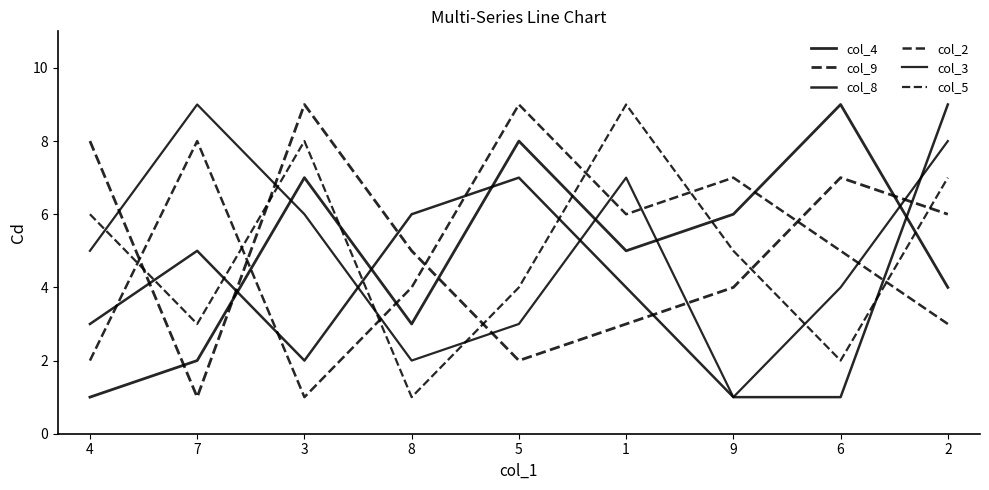

What is the value of the col_5 point at the 2nd from the left?

3